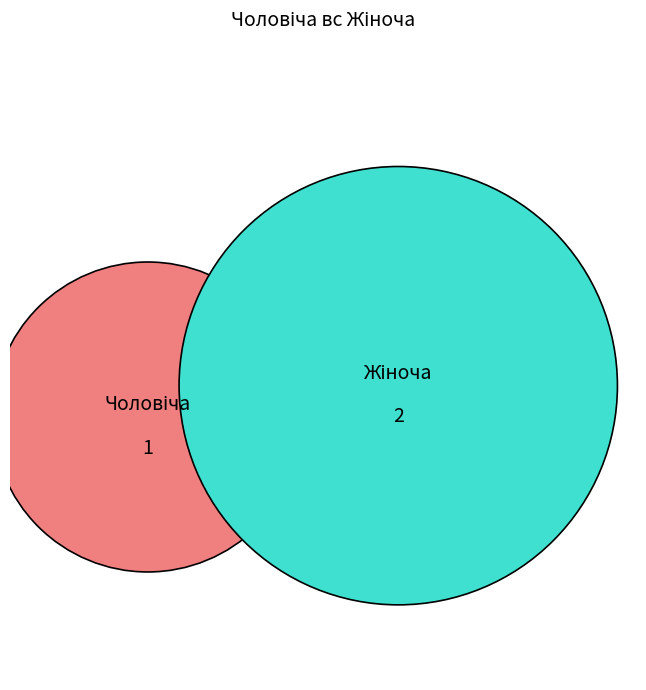

To the nearest percent, what is the difference between the largest and smallest slice percentages?

33%